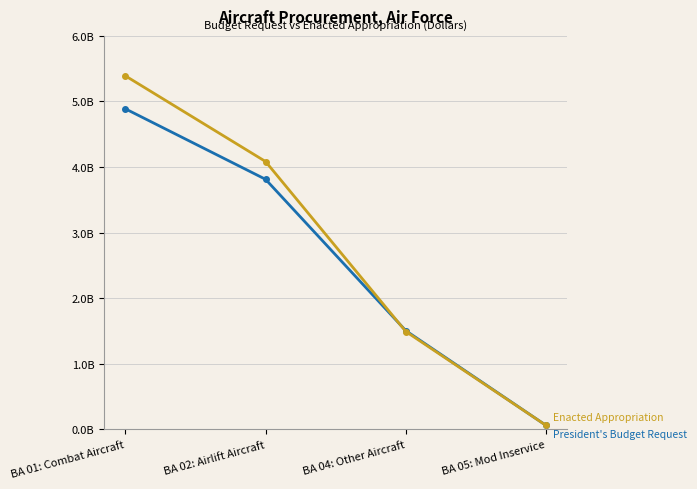

Is this an area chart (filled region under the line)?

No